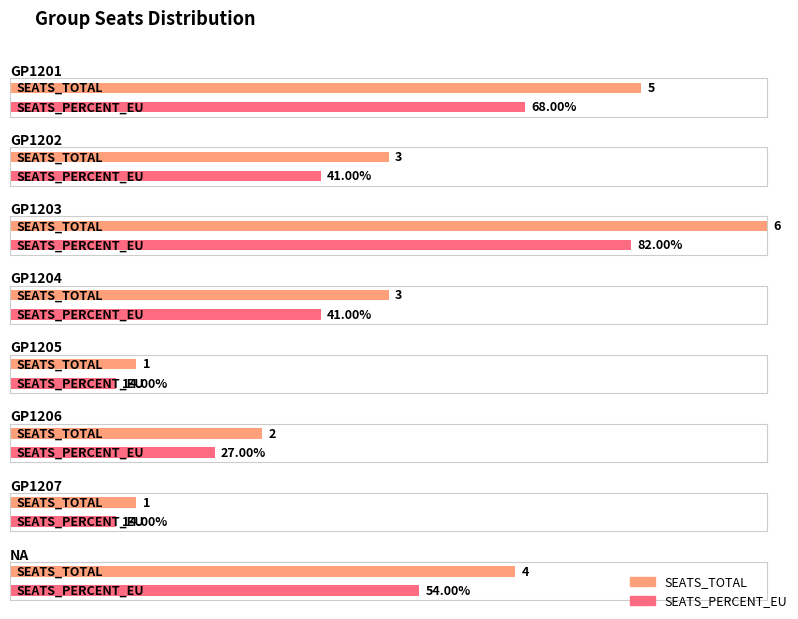

What is the smallest value displayed?

0.1